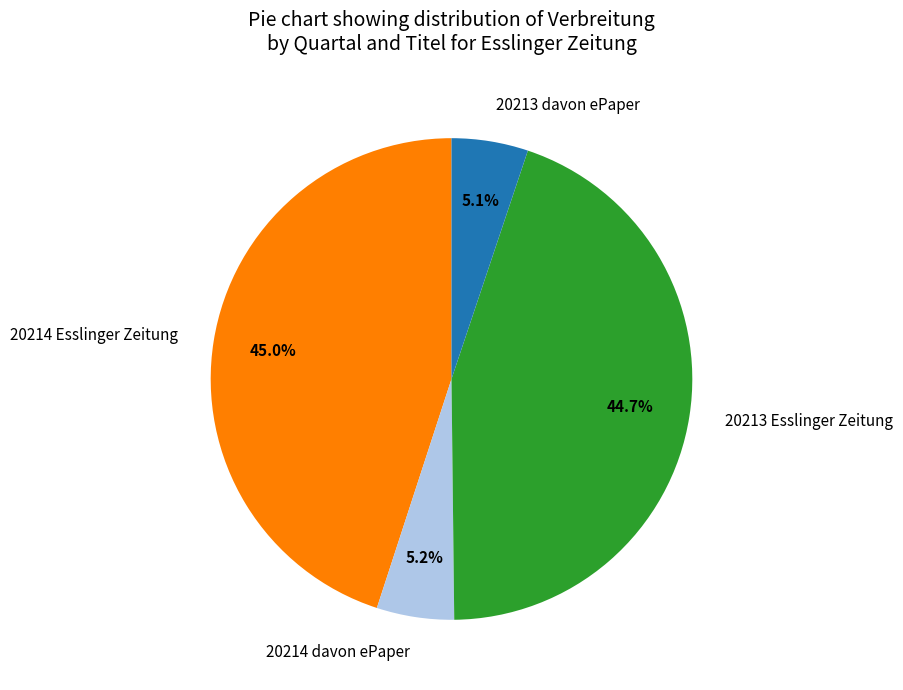

Between 20214 davon ePaper and 20213 Esslinger Zeitung, which is larger?

20213 Esslinger Zeitung